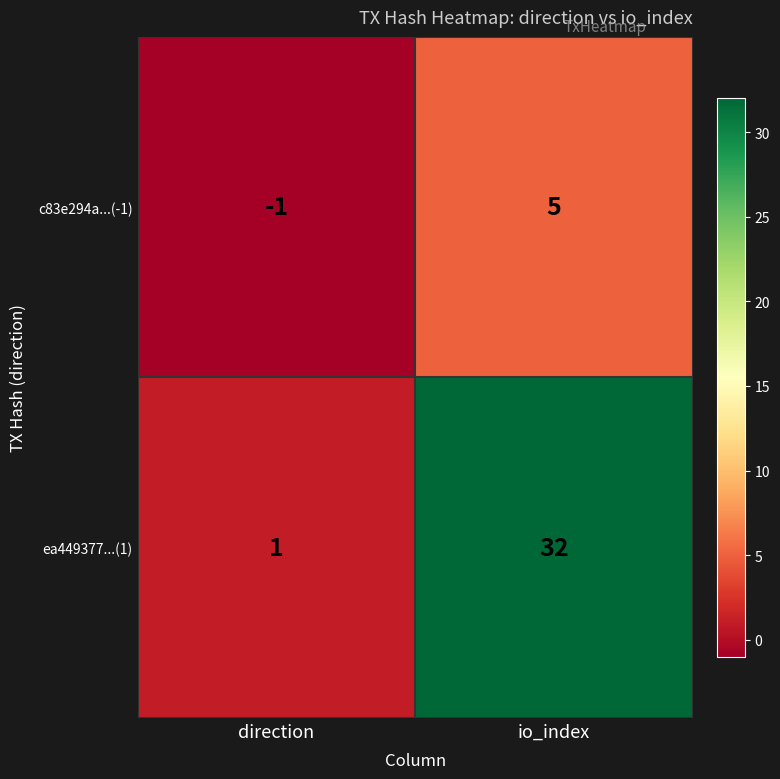

The value of ea449377...(1) at direction is 2. True or false?

False